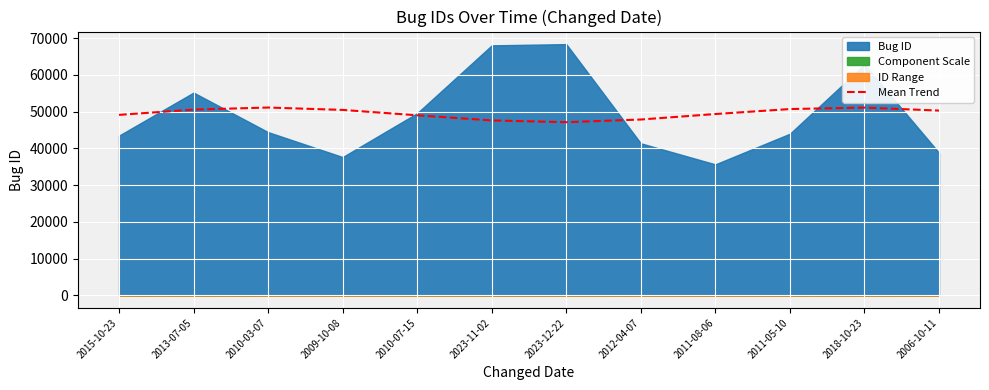

What is the label of the 7th point from the left?

2023-12-22